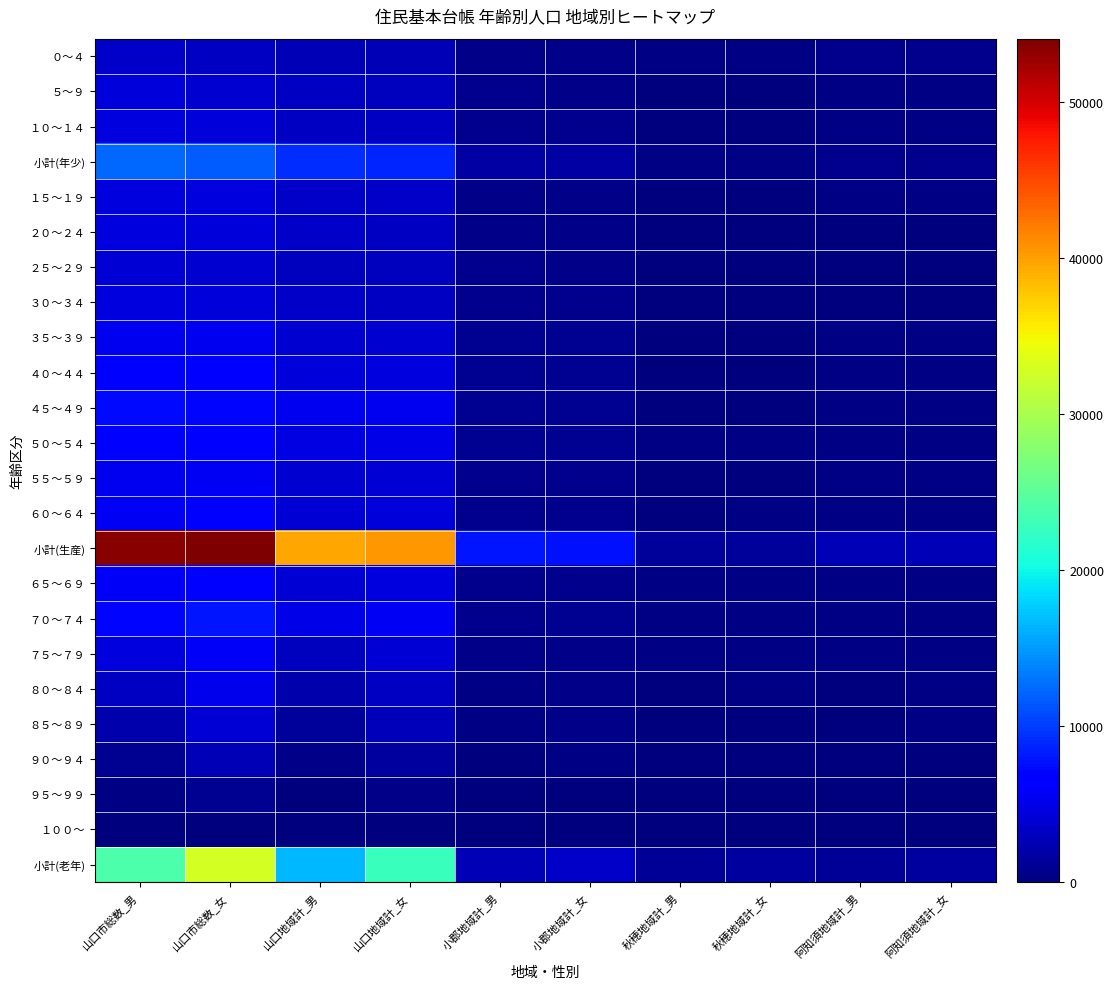

Reading left to right, extract all data points from this chart.

０～４: 山口市総数_男=3510	山口市総数_女=3365	山口地域計_男=2633	山口地域計_女=2553	小郡地域計_男=566	小郡地域計_女=518	秋穂地域計_男=255	秋穂地域計_女=246	阿知須地域計_男=724	阿知須地域計_女=670
５～９: 山口市総数_男=4293	山口市総数_女=3948	山口地域計_男=3216	山口地域計_女=2999	小郡地域計_男=664	小郡地域計_女=587	秋穂地域計_男=94	秋穂地域計_女=77	阿知須地域計_男=246	阿知須地域計_女=222
１０～１４: 山口市総数_男=4490	山口市総数_女=4402	山口地域計_男=3322	山口地域計_女=3209	小郡地域計_男=654	小郡地域計_女=676	秋穂地域計_男=96	秋穂地域計_女=104	阿知須地域計_男=276	阿知須地域計_女=267
小計(年少): 山口市総数_男=12293	山口市総数_女=11715	山口地域計_男=9171	山口地域計_女=8761	小郡地域計_男=1884	小郡地域計_女=1781	秋穂地域計_男=255	秋穂地域計_女=246	阿知須地域計_男=724	阿知須地域計_女=670
１５～１９: 山口市総数_男=4600	山口市総数_女=4487	山口地域計_男=3517	山口地域計_女=3430	小郡地域計_男=585	小郡地域計_女=576	秋穂地域計_男=122	秋穂地域計_女=117	阿知須地域計_男=224	阿知須地域計_女=224
２０～２４: 山口市総数_男=4500	山口市総数_女=4368	山口地域計_男=3534	山口地域計_女=3368	小郡地域計_男=583	小郡地域計_女=560	秋穂地域計_男=90	秋穂地域計_女=110	阿知須地域計_男=184	阿知須地域計_女=211
２５～２９: 山口市総数_男=4049	山口市総数_女=4012	山口地域計_男=3027	山口地域計_女=3054	小郡地域計_男=673	小郡地域計_女=604	秋穂地域計_男=90	秋穂地域計_女=95	阿知須地域計_男=170	阿知須地域計_女=183
３０～３４: 山口市総数_男=4584	山口市総数_女=4338	山口地域計_男=3398	山口地域計_女=3319	小郡地域計_男=779	小郡地域計_女=656	秋穂地域計_男=81	秋穂地域計_女=80	阿知須地域計_男=209	阿知須地域計_女=201
３５～３９: 山口市総数_男=5371	山口市総数_女=5372	山口地域計_男=3964	山口地域計_女=3999	小郡地域計_男=867	小郡地域計_女=864	秋穂地域計_男=111	秋穂地域計_女=103	阿知須地域計_男=269	阿知須地域計_女=275
４０～４４: 山口市総数_男=5921	山口市総数_女=5957	山口地域計_男=4341	山口地域計_女=4442	小郡地域計_男=911	小郡地域計_女=905	秋穂地域計_男=166	秋穂地域計_女=133	阿知須地域計_男=299	阿知須地域計_女=304
４５～４９: 山口市総数_男=7183	山口市総数_女=7172	山口地域計_男=5311	山口地域計_女=5378	小郡地域計_男=1052	小郡地域計_女=1013	秋穂地域計_男=207	秋穂地域計_女=209	阿知須地域計_男=374	阿知須地域計_女=346
５０～５４: 山口市総数_男=6419	山口市総数_女=6711	山口地域計_男=4663	山口地域計_女=4956	小郡地域計_男=921	小郡地域計_女=965	秋穂地域計_男=220	秋穂地域計_女=218	阿知須地域計_男=324	阿知須地域計_女=307
５５～５９: 山口市総数_男=5389	山口市総数_女=5603	山口地域計_男=3876	山口地域計_女=4158	小郡地域計_男=776	小郡地域計_女=767	秋穂地域計_男=192	秋穂地域計_女=160	阿知須地域計_男=235	阿知須地域計_女=245
６０～６４: 山口市総数_男=5620	山口市総数_女=6051	山口地域計_男=4037	山口地域計_女=4386	小郡地域計_男=764	小郡地域計_女=786	秋穂地域計_男=189	秋穂地域計_女=223	阿知須地域計_男=259	阿知須地域計_女=276
小計(生産): 山口市総数_男=53636	山口市総数_女=54071	山口地域計_男=39668	山口地域計_女=40490	小郡地域計_男=7911	小郡地域計_女=7696	秋穂地域計_男=1468	秋穂地域計_女=1448	阿知須地域計_男=2547	阿知須地域計_女=2572
６５～６９: 山口市総数_男=5813	山口市総数_女=6256	山口地域計_男=4112	山口地域計_女=4490	小郡地域計_男=696	小郡地域計_女=727	秋穂地域計_男=247	秋穂地域計_女=254	阿知須地域計_男=239	阿知須地域計_女=270
７０～７４: 山口市総数_男=7048	山口市総数_女=7838	山口地域計_男=4903	山口地域計_女=5541	小郡地域計_男=750	小郡地域計_女=860	秋穂地域計_男=355	秋穂地域計_女=367	阿知須地域計_男=350	阿知須地域計_女=385
７５～７９: 山口市総数_男=4451	山口市総数_女=5772	山口地域計_男=3090	山口地域計_女=4057	小郡地域計_男=477	小郡地域計_女=567	秋穂地域計_男=244	秋穂地域計_女=289	阿知須地域計_男=245	阿知須地域計_女=295
８０～８４: 山口市総数_男=3242	山口市総数_女=5091	山口地域計_男=2216	山口地域計_女=3352	小郡地域計_男=362	小郡地域計_女=590	秋穂地域計_男=168	秋穂地域計_女=263	阿知須地域計_男=154	阿知須地域計_女=268
８５～８９: 山口市総数_男=2184	山口市総数_女=4189	山口地域計_男=1411	山口地域計_女=2789	小郡地域計_男=243	小郡地域計_女=450	秋穂地域計_男=117	秋穂地域計_女=208	阿知須地域計_男=114	阿知須地域計_女=239
９０～９４: 山口市総数_男=975	山口市総数_女=2547	山口地域計_男=607	山口地域計_女=1682	小郡地域計_男=124	小郡地域計_女=254	秋穂地域計_男=44	秋穂地域計_女=127	阿知須地域計_男=58	阿知須地域計_女=148
９５～９９: 山口市総数_男=219	山口市総数_女=897	山口地域計_男=141	山口地域計_女=576	小郡地域計_男=17	小郡地域計_女=97	秋穂地域計_男=7	秋穂地域計_女=43	阿知須地域計_男=13	阿知須地域計_女=44
１００～: 山口市総数_男=17	山口市総数_女=182	山口地域計_男=12	山口地域計_女=121	小郡地域計_男=1	小郡地域計_女=20	秋穂地域計_男=0	秋穂地域計_女=10	阿知須地域計_男=1	阿知須地域計_女=7
小計(老年): 山口市総数_男=23949	山口市総数_女=32772	山口地域計_男=16492	山口地域計_女=22608	小郡地域計_男=2670	小郡地域計_女=3565	秋穂地域計_男=1182	秋穂地域計_女=1561	阿知須地域計_男=1174	阿知須地域計_女=1656